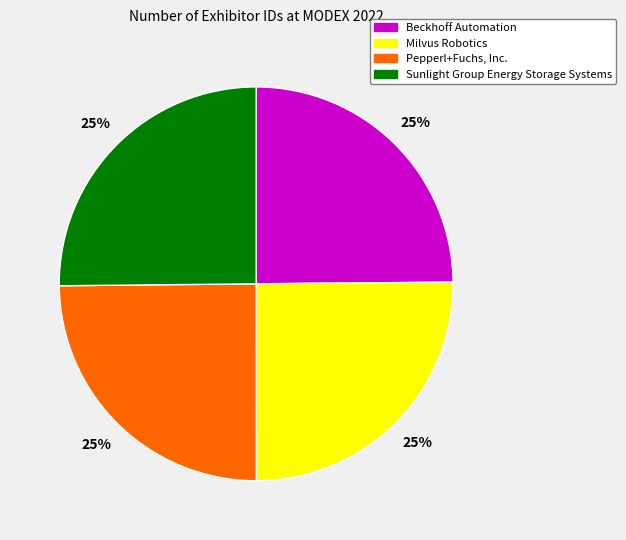

Is it true that Beckhoff Automation is 25% of the pie?

True